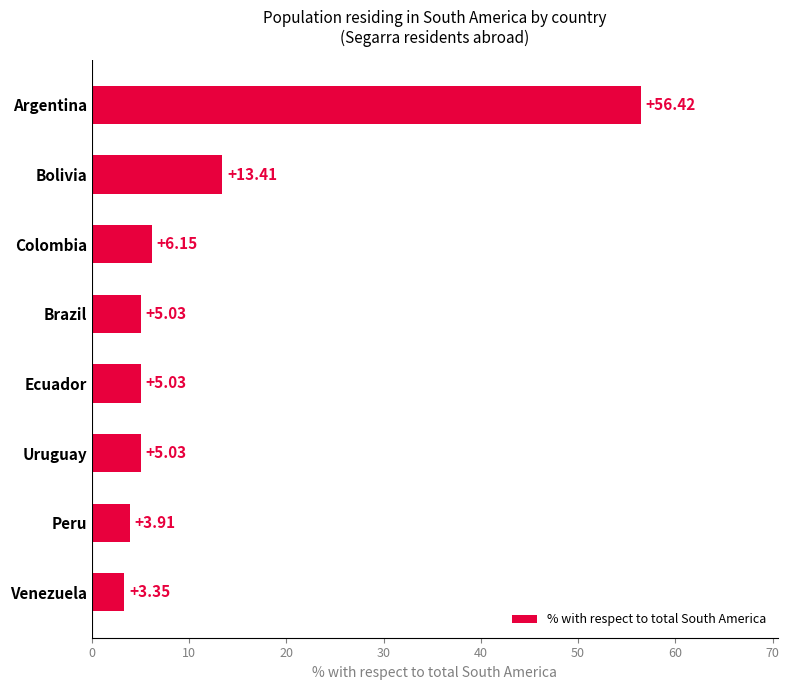

Which has a higher value, Peru or Colombia?

Colombia